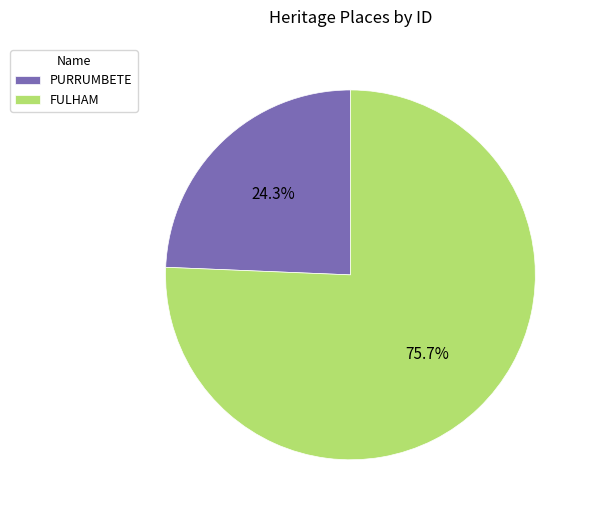

Which category has the biggest portion of the pie?

FULHAM